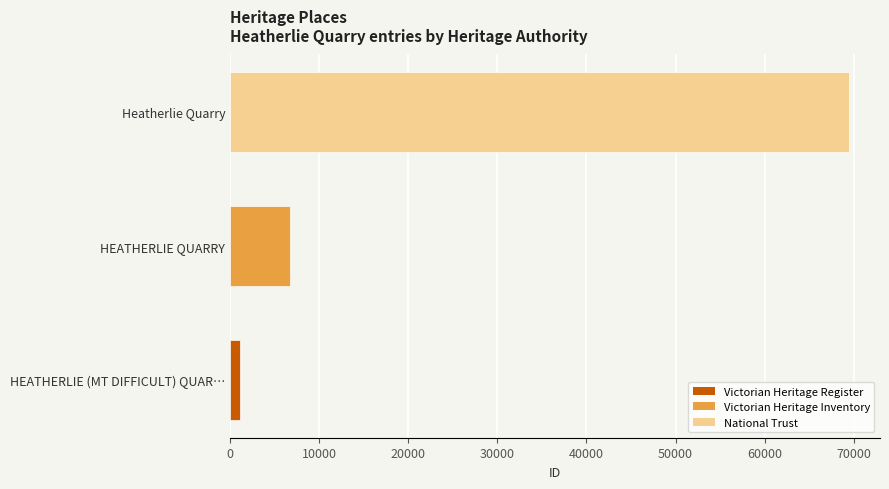

List the labels in order of value, largest first.

Heatherlie Quarry, HEATHERLIE QUARRY, HEATHERLIE (MT DIFFICULT) QUARRY